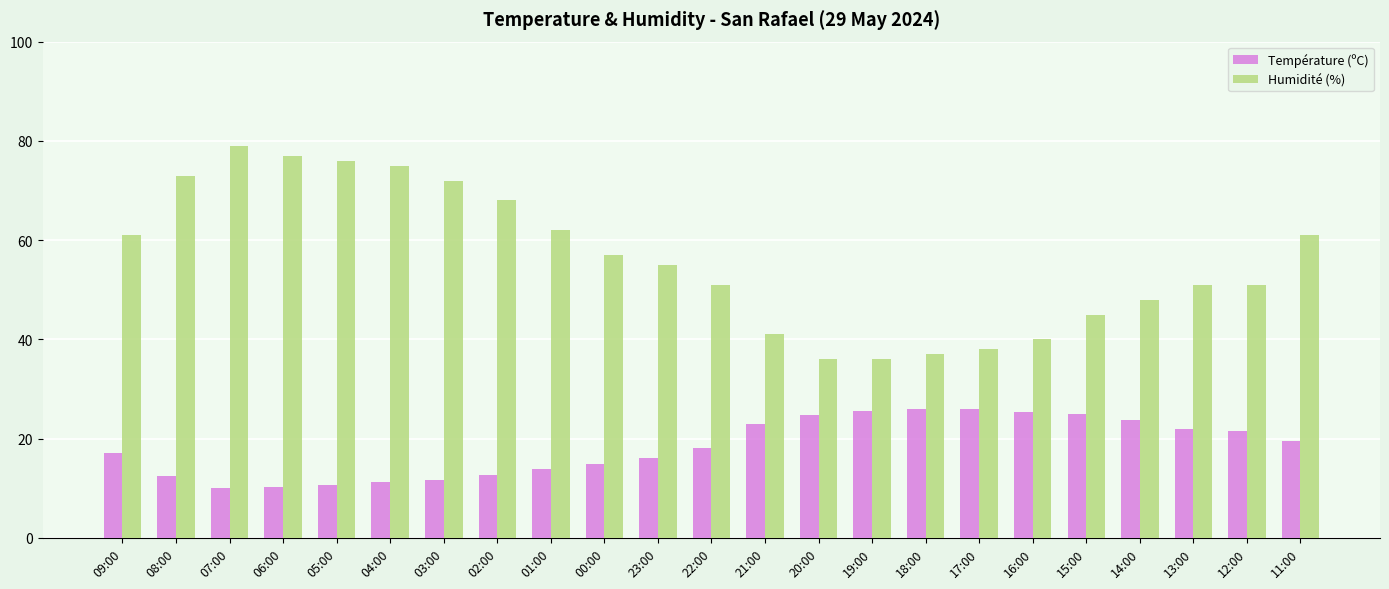

List the series in order of their peak value, highest first.

Humidité (%), Température (ºC)